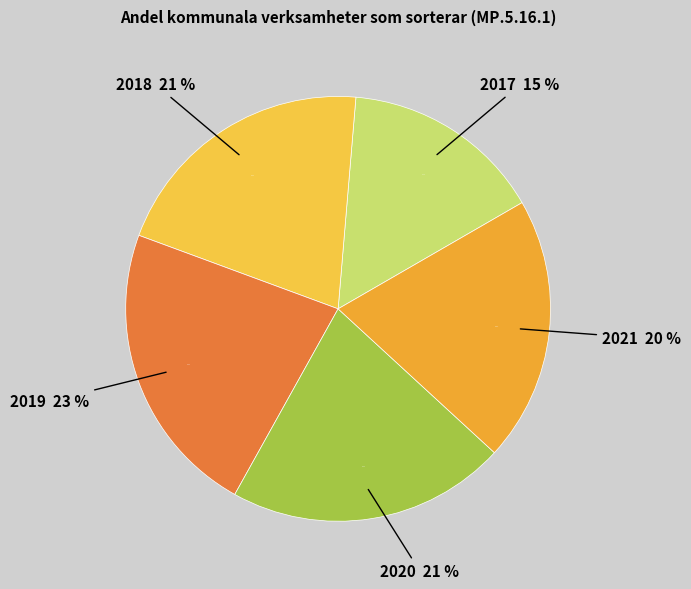

What is the largest slice in the pie chart?

2019